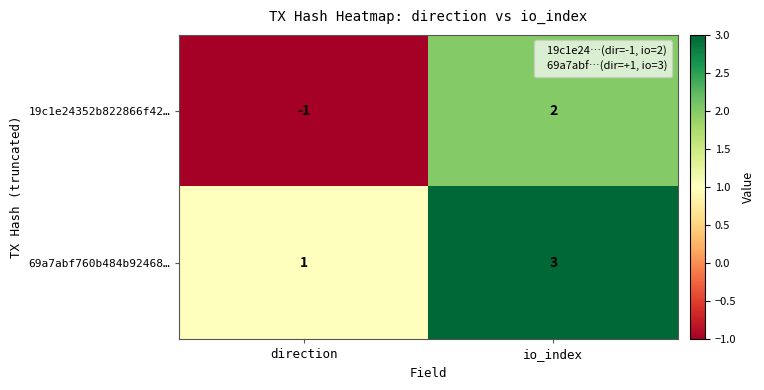

What is the sum of all 69a7abf760b484b92468… values?

4